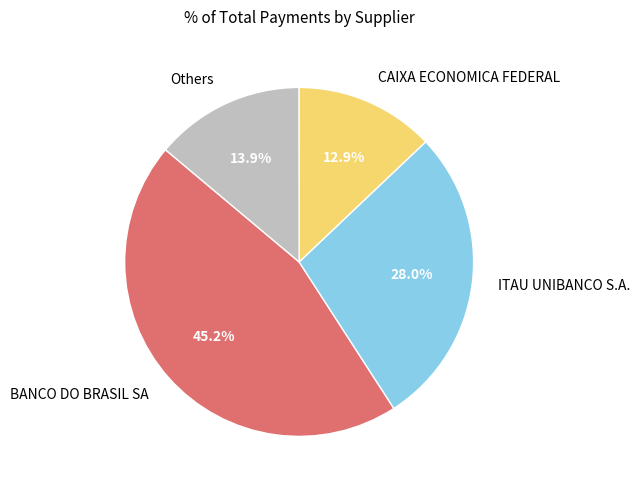

Combined, what portion of the pie is Others and CAIXA ECONOMICA FEDERAL?

26.8%